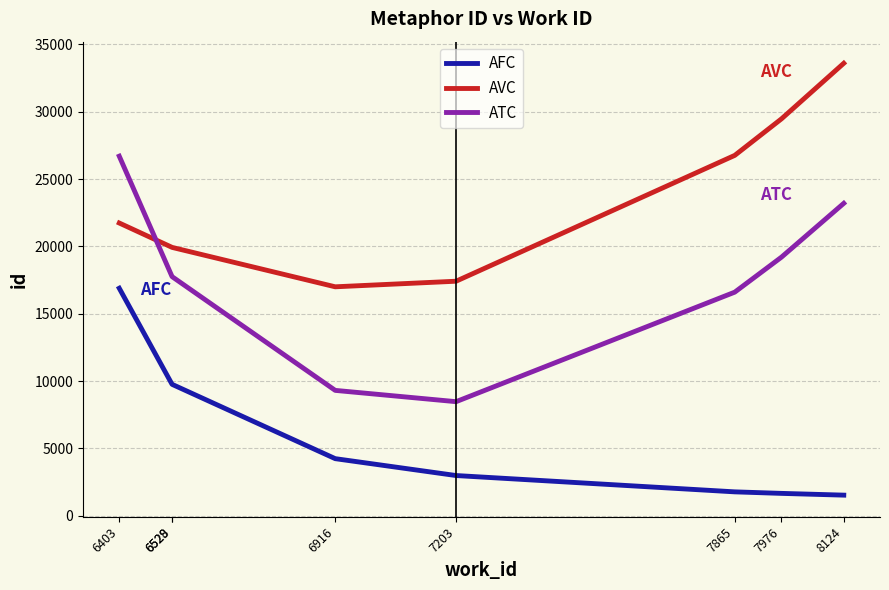

What is the sum of the ATC values at 7976 and 6403?

45896.4